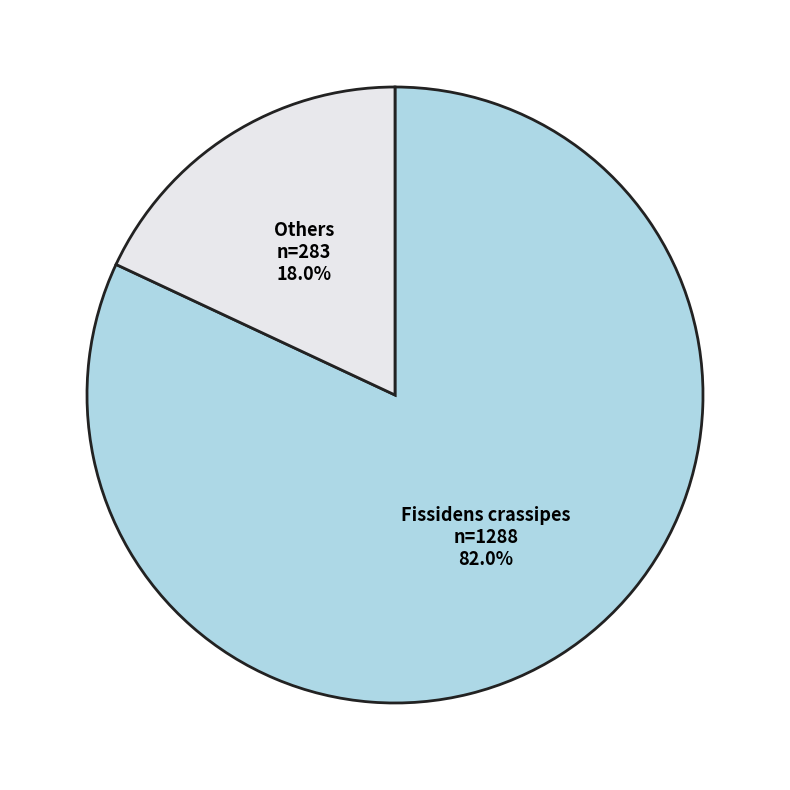

How many slices are in this pie chart?

2